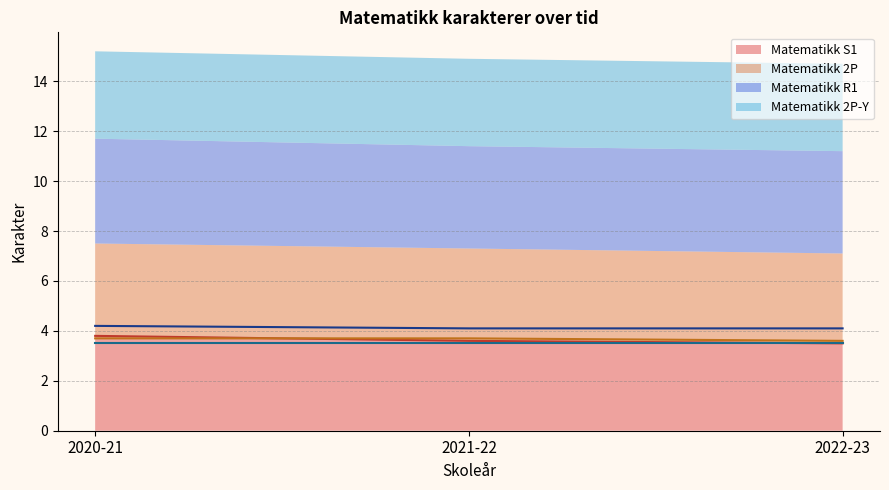

Count the Matematikk S1 values in the range 3 to 4.

3